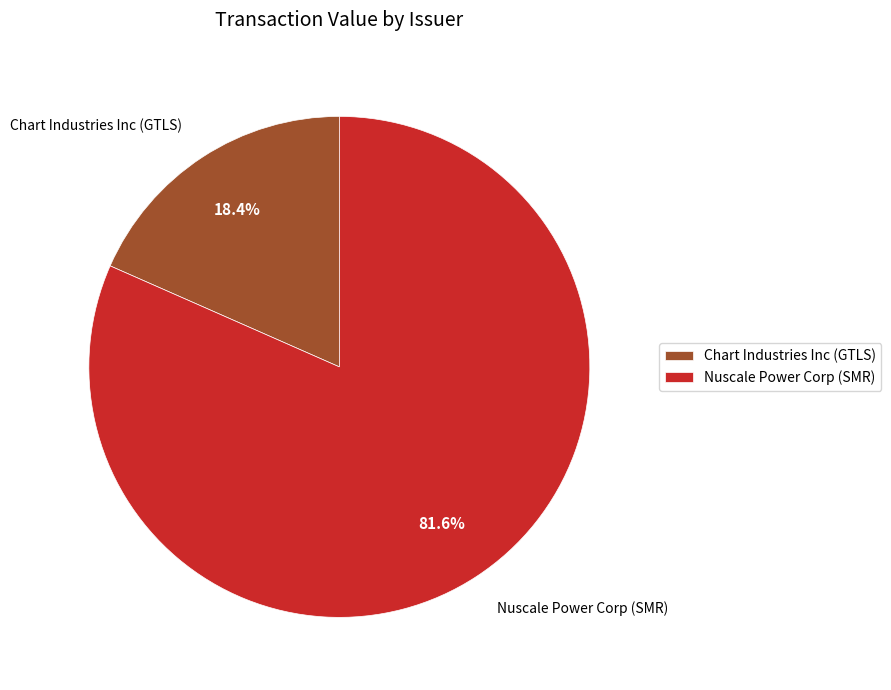

What percentage do Chart Industries Inc (GTLS) and Nuscale Power Corp (SMR) together represent?

100.0%